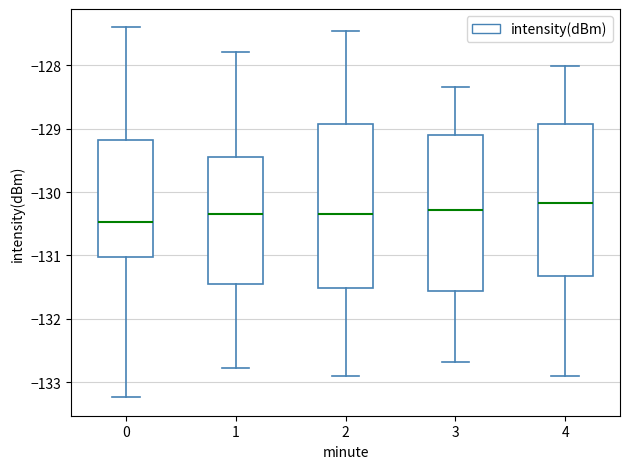

Where does the median line of the box at x = 0 sit on the y-axis? The values are not printed on the chart, so give them approximately, as read against the axis.

-130.5